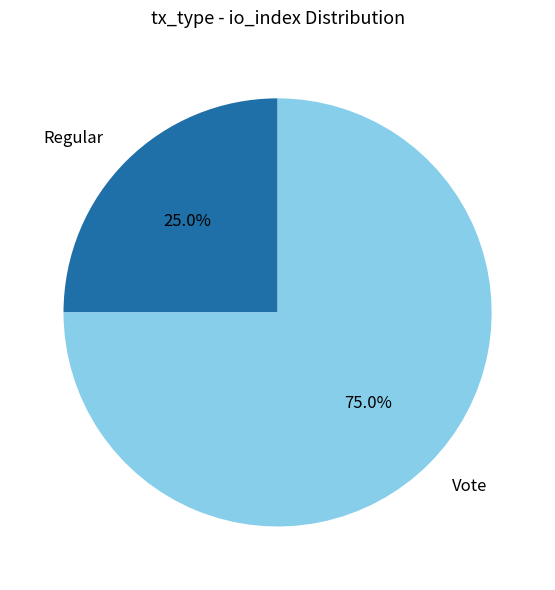

To the nearest percent, what is the difference between the Vote and Regular slice percentages?

50%